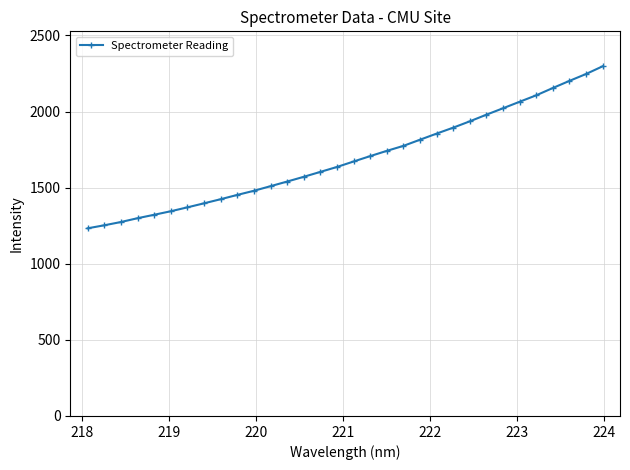

What is the maximum value shown in the chart?

2297.0